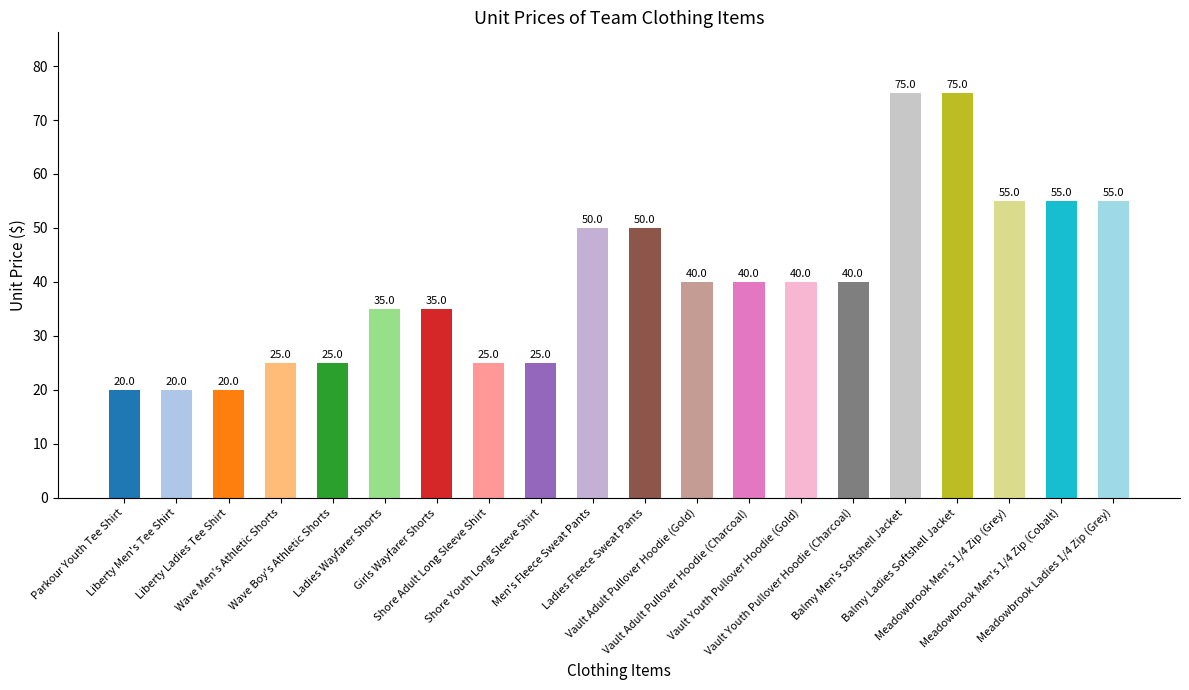

What is the difference between the maximum and second lowest values?

55